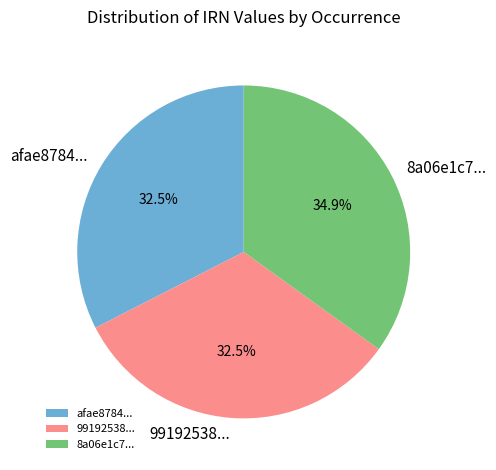

Which category has the biggest portion of the pie?

8a06e1c7...